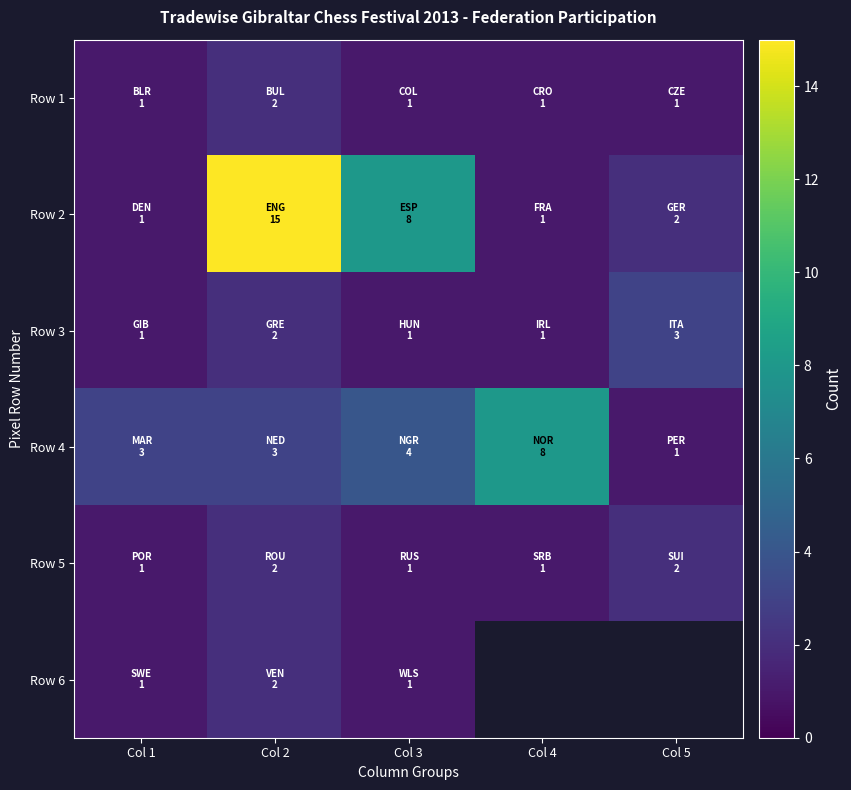

The Row 5 series shows 1.3 at Col 1. True or false?

False